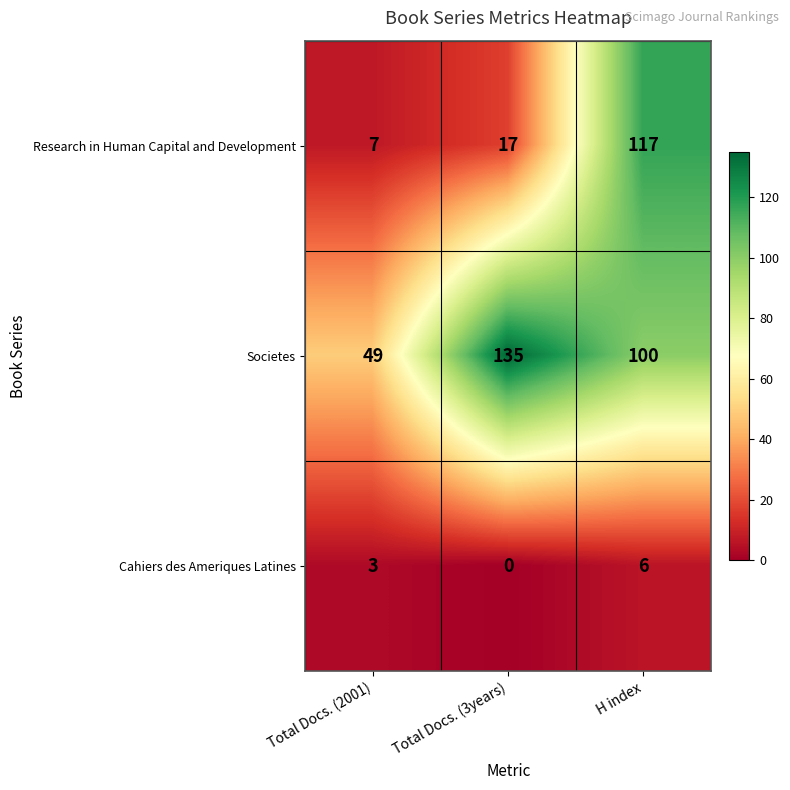

Reading left to right, what are all the values shown in this chart?

Research in Human Capital and Development: Total Docs. (2001)=7	Total Docs. (3years)=17	H index=117
Societes: Total Docs. (2001)=49	Total Docs. (3years)=135	H index=100
Cahiers des Ameriques Latines: Total Docs. (2001)=3	Total Docs. (3years)=0	H index=6